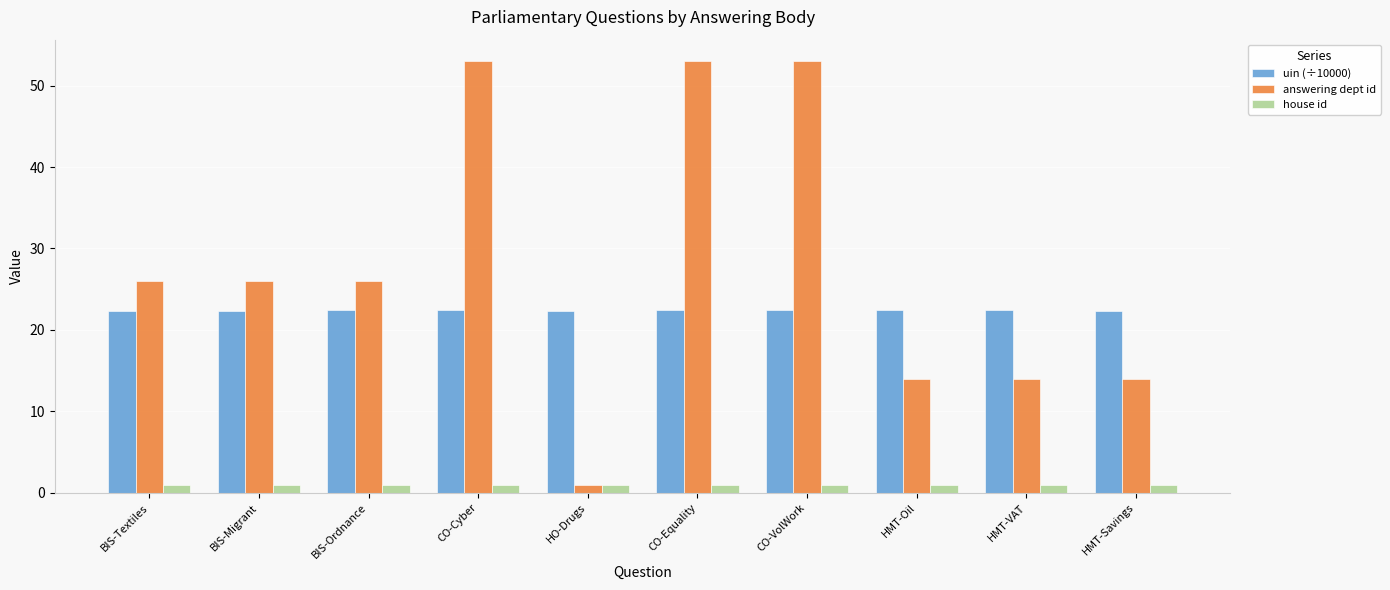

Which series has the largest total across all categories?

answering dept id